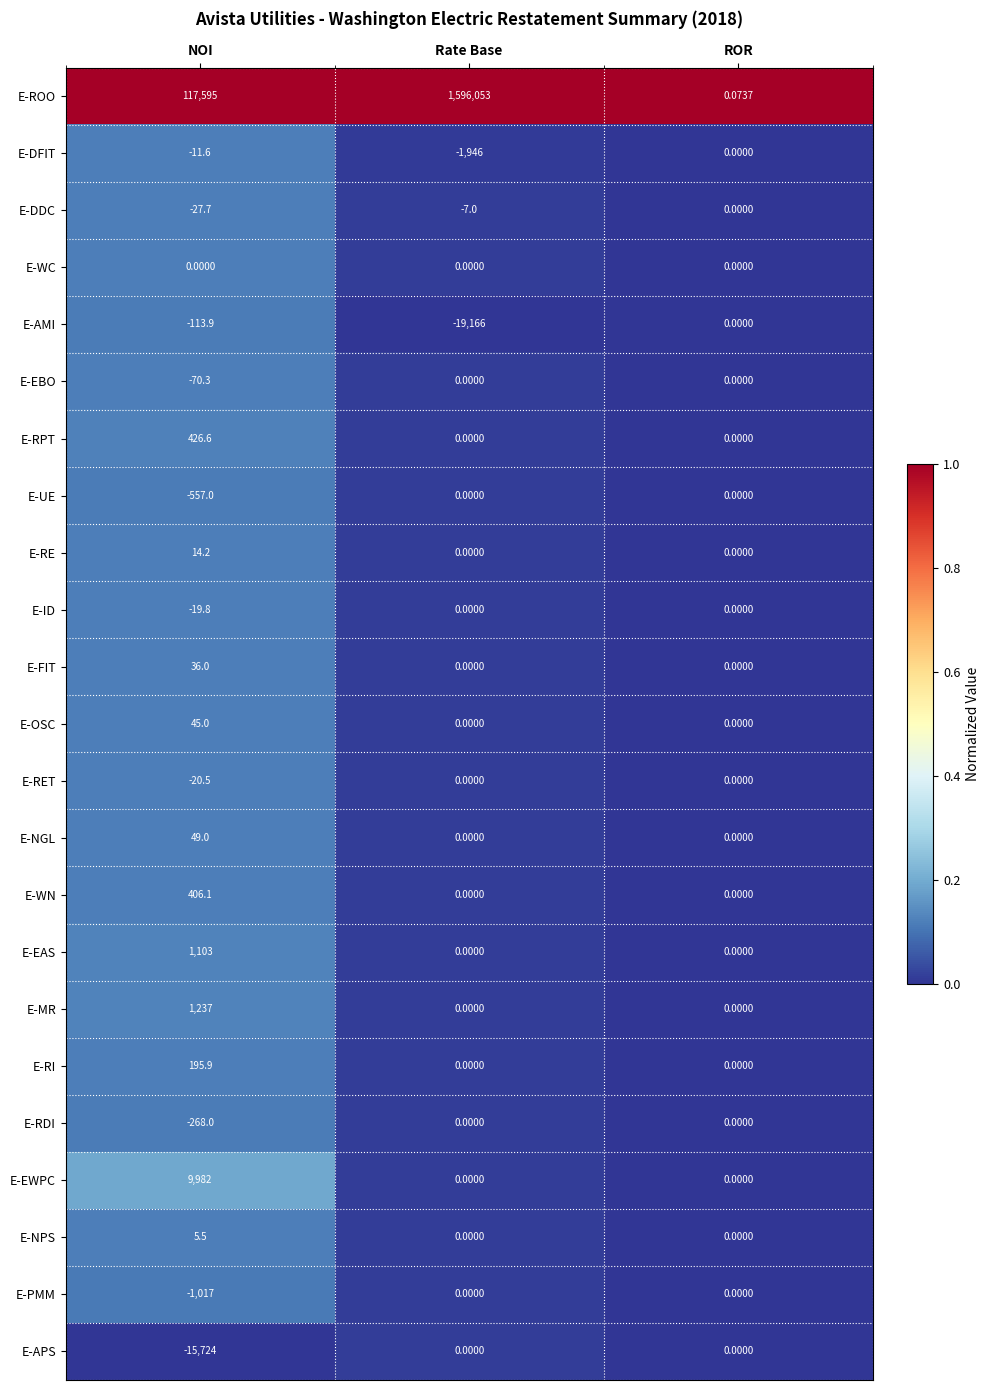

Which series has the largest range (max minus min)?

E-ROO